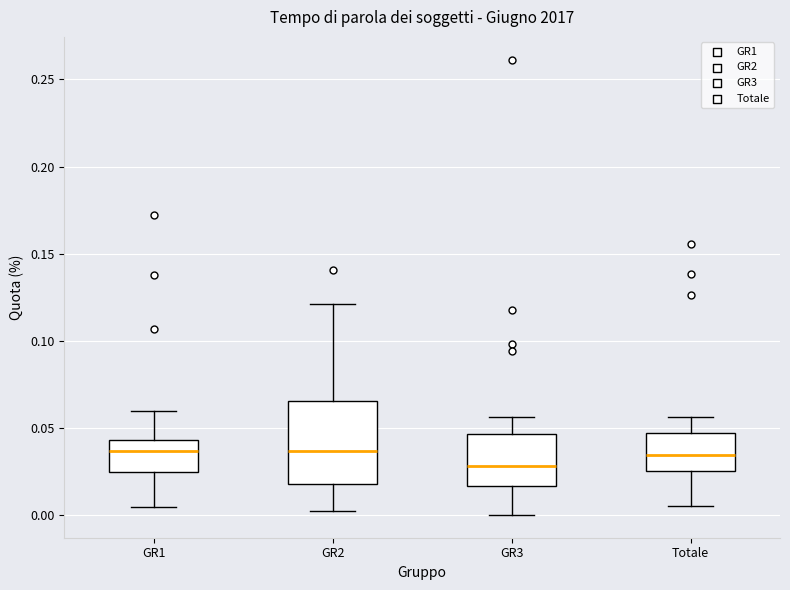

Reading left to right, transcribe this box plot: for each box, give where its median line is, the range the box spans, and where its two whiskers end, as read against the y-axis. The values are not printed on the chart, so give them approximately, as read against the axis.

GR1: median 0.035, box 0.025 to 0.045, whiskers 0.005 to 0.060
GR2: median 0.035, box 0.020 to 0.065, whiskers 0.000 to 0.120
GR3: median 0.030, box 0.015 to 0.045, whiskers 0.000 to 0.055
Totale: median 0.035, box 0.025 to 0.045, whiskers 0.005 to 0.055